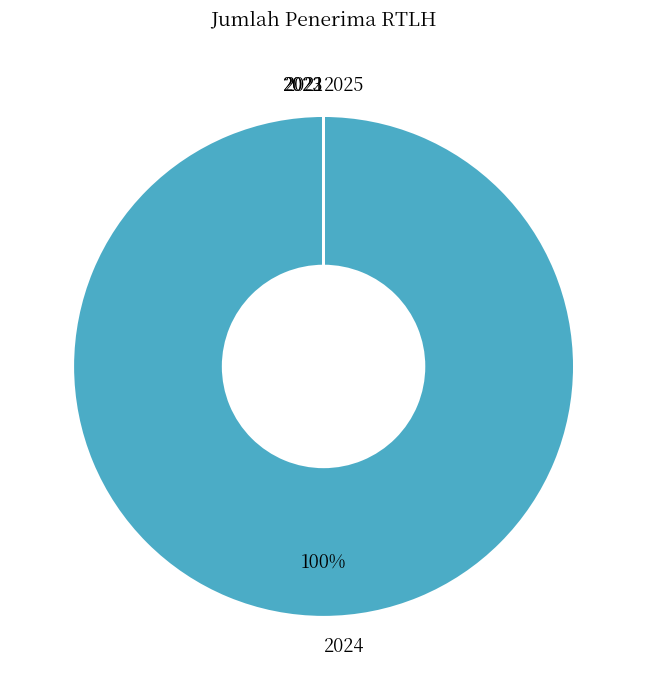

What percentage is the 2024 slice, to the nearest percent?

100%